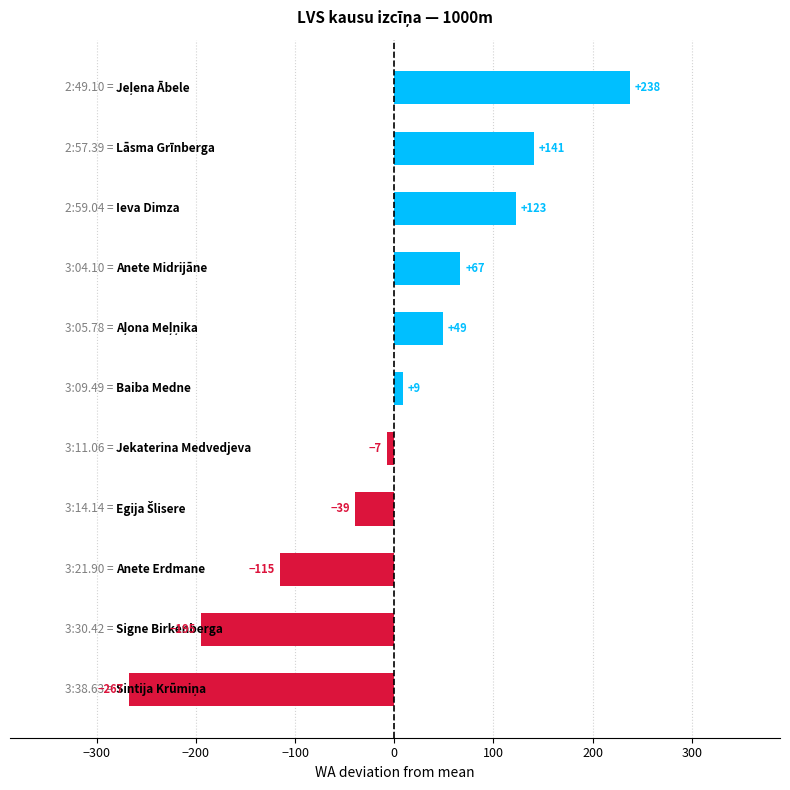

What is the greatest value displayed?

237.6